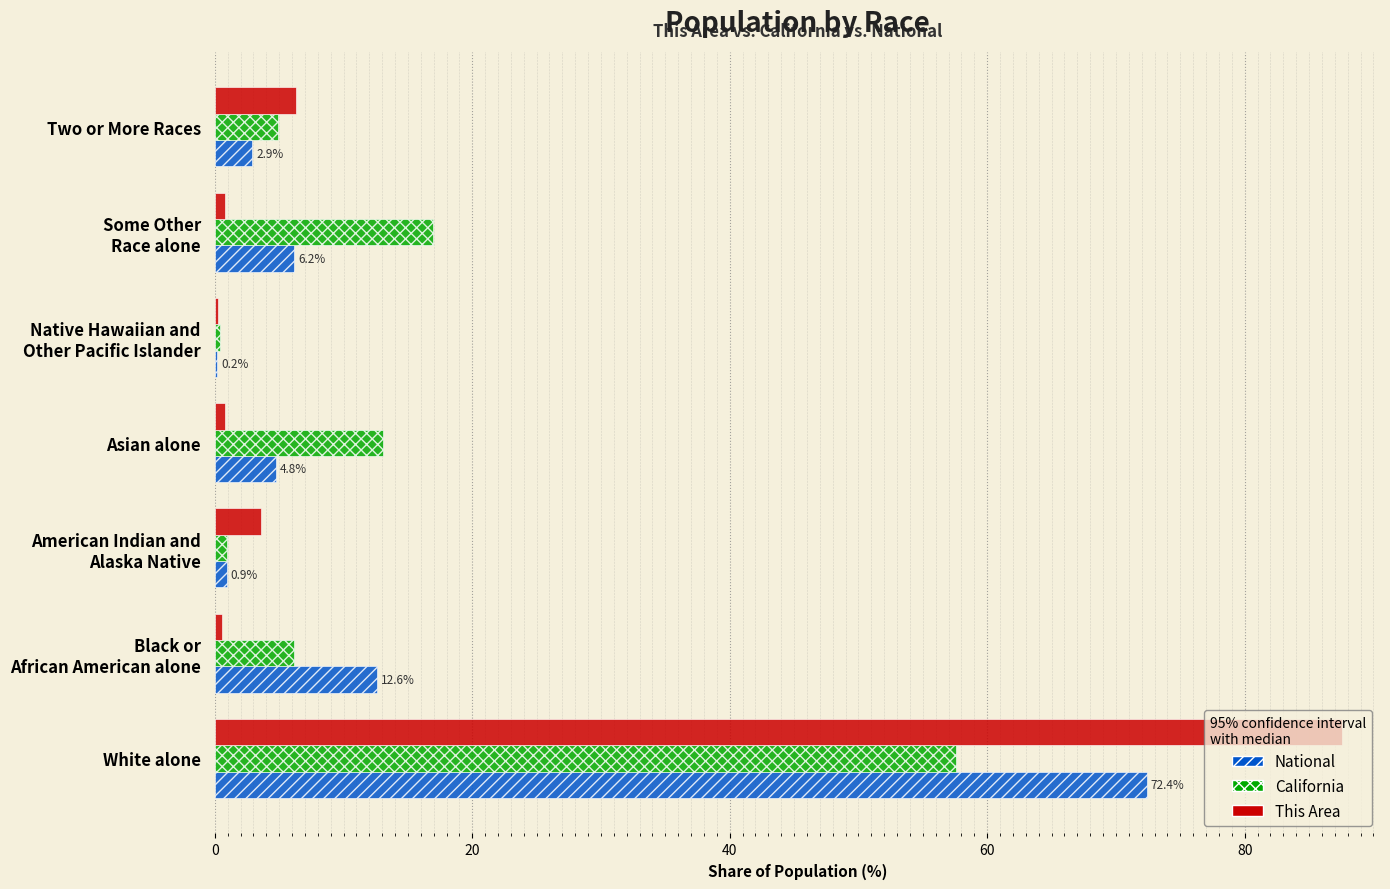

What is the sum of all This Area values?

100.0